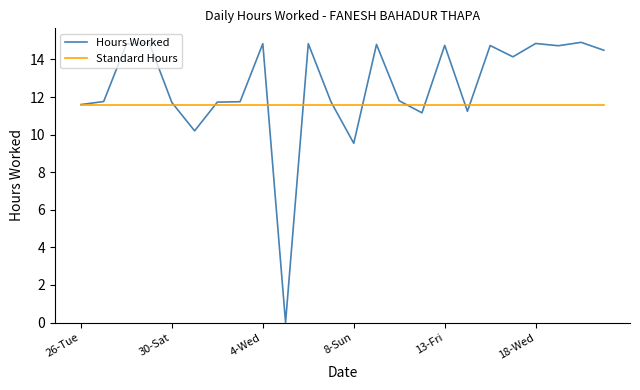

Which series has the widest spread of values?

Hours Worked